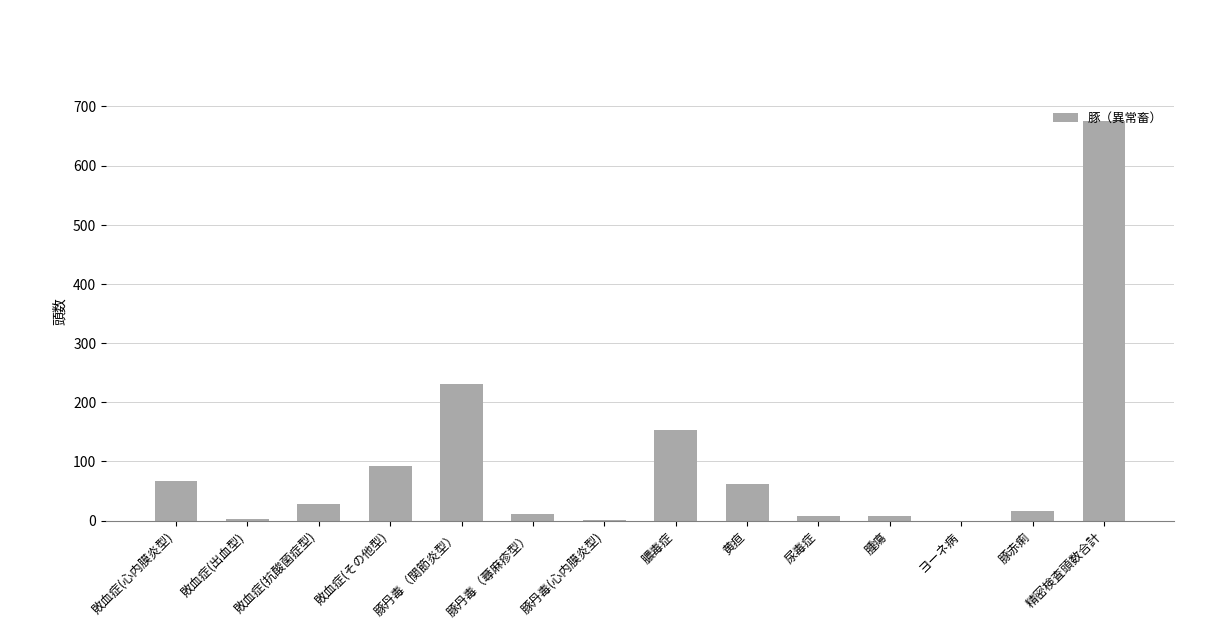

Where is the data nearest to the value 338?

豚丹毒（関節炎型）